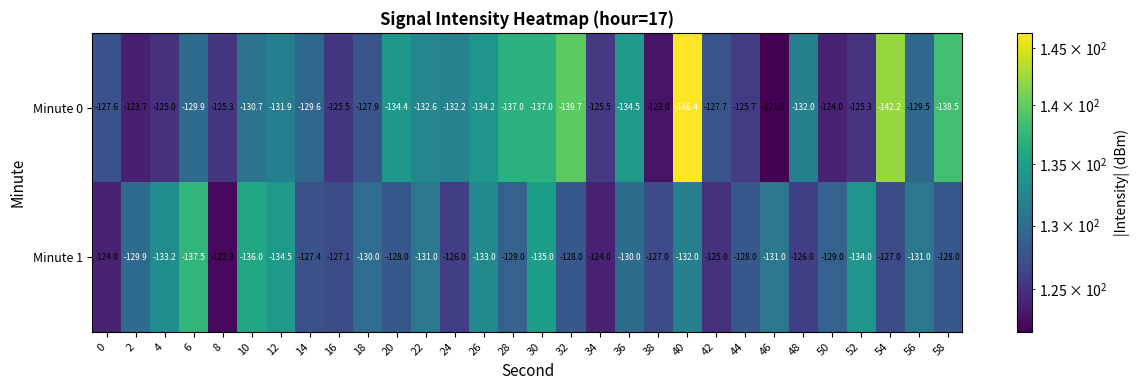

At which category is the sum across all series the highest?

8